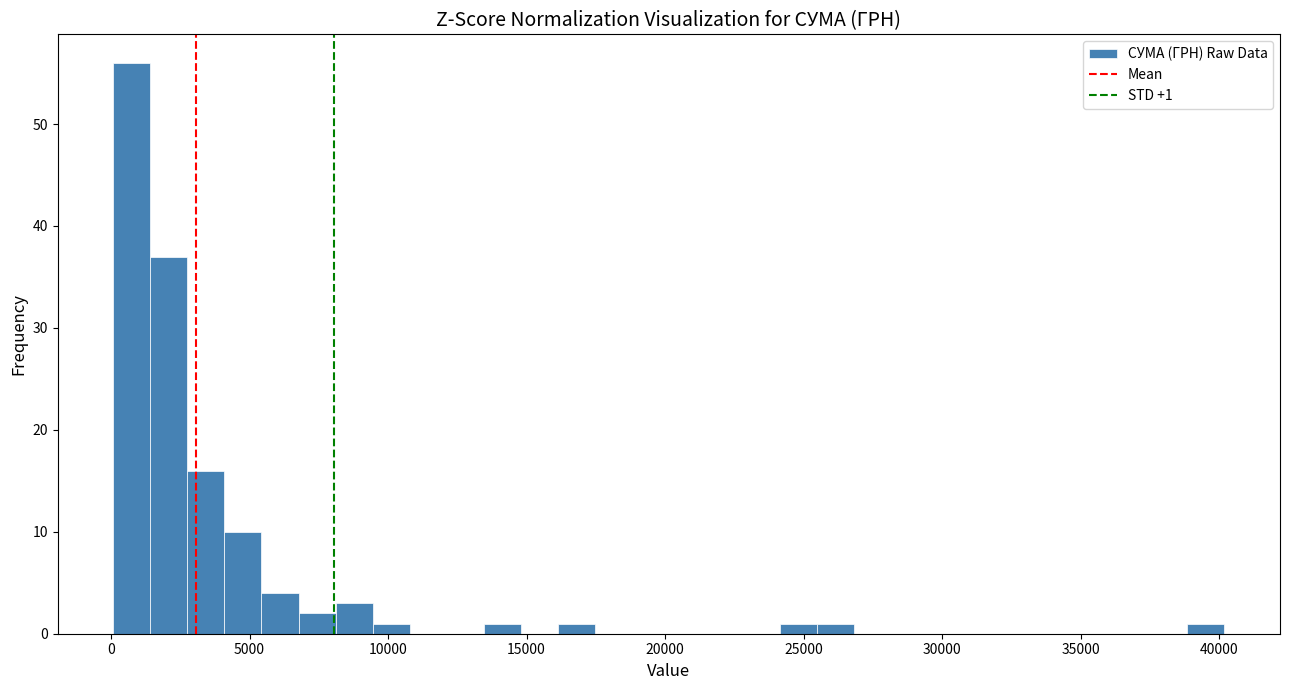

Read against the x-axis, roughly where is the centre of the tallest bar?

1000